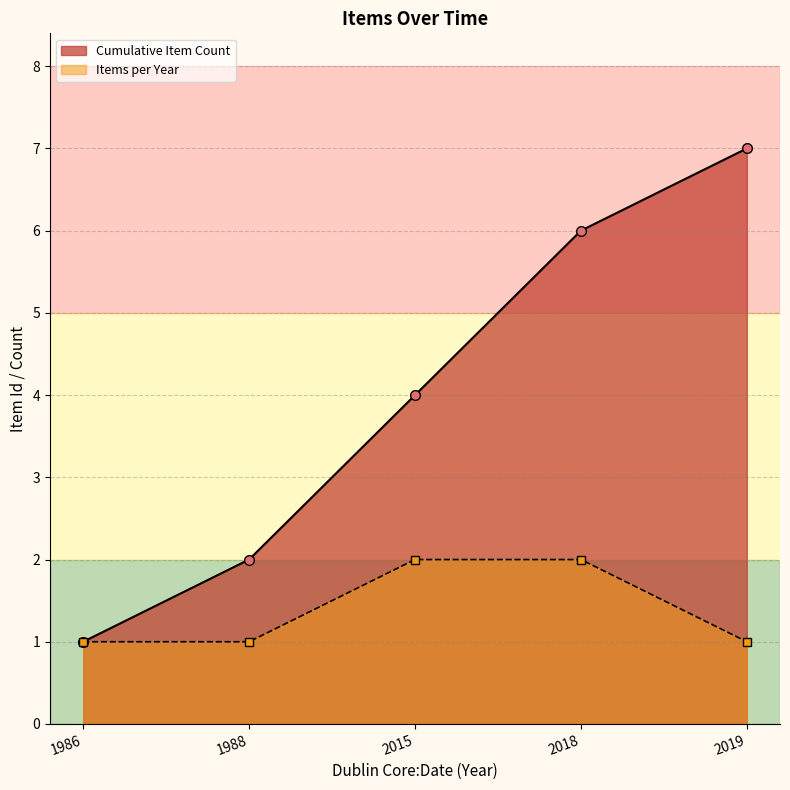

What is the difference between the maximum and minimum values in the Cumulative Item Count line series?

6